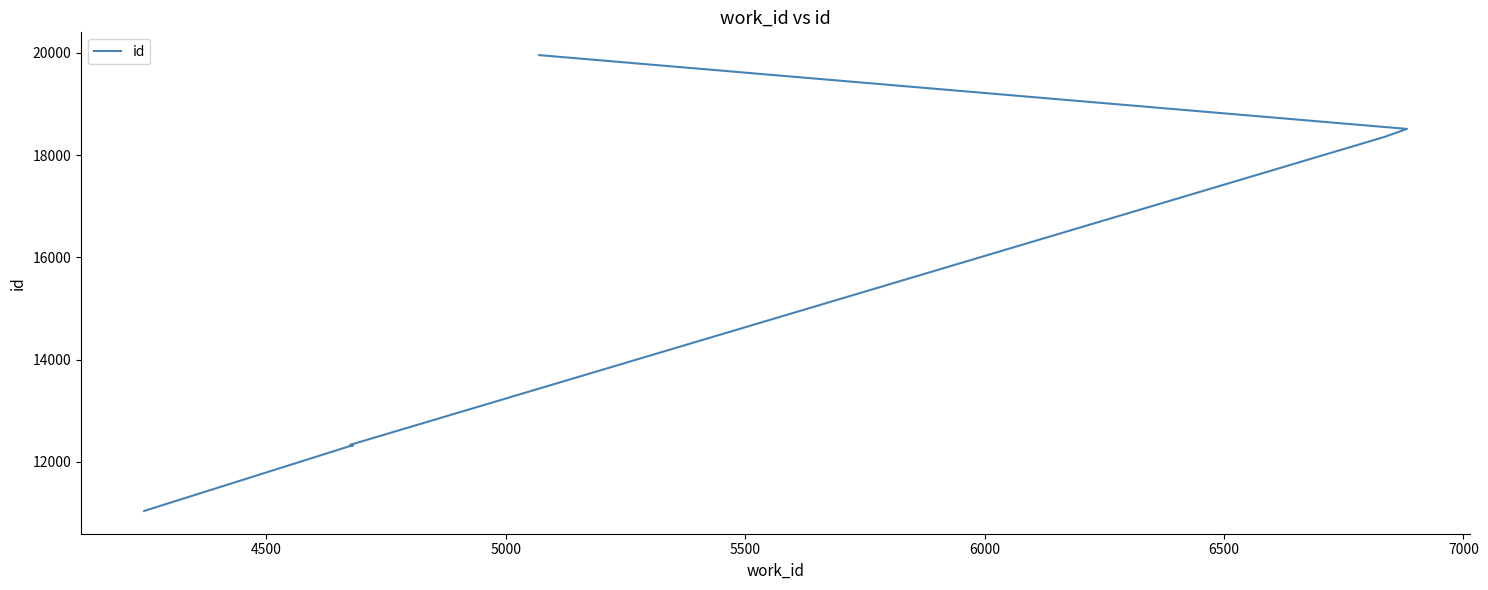

The value at 4000 is 17452. True or false?

False